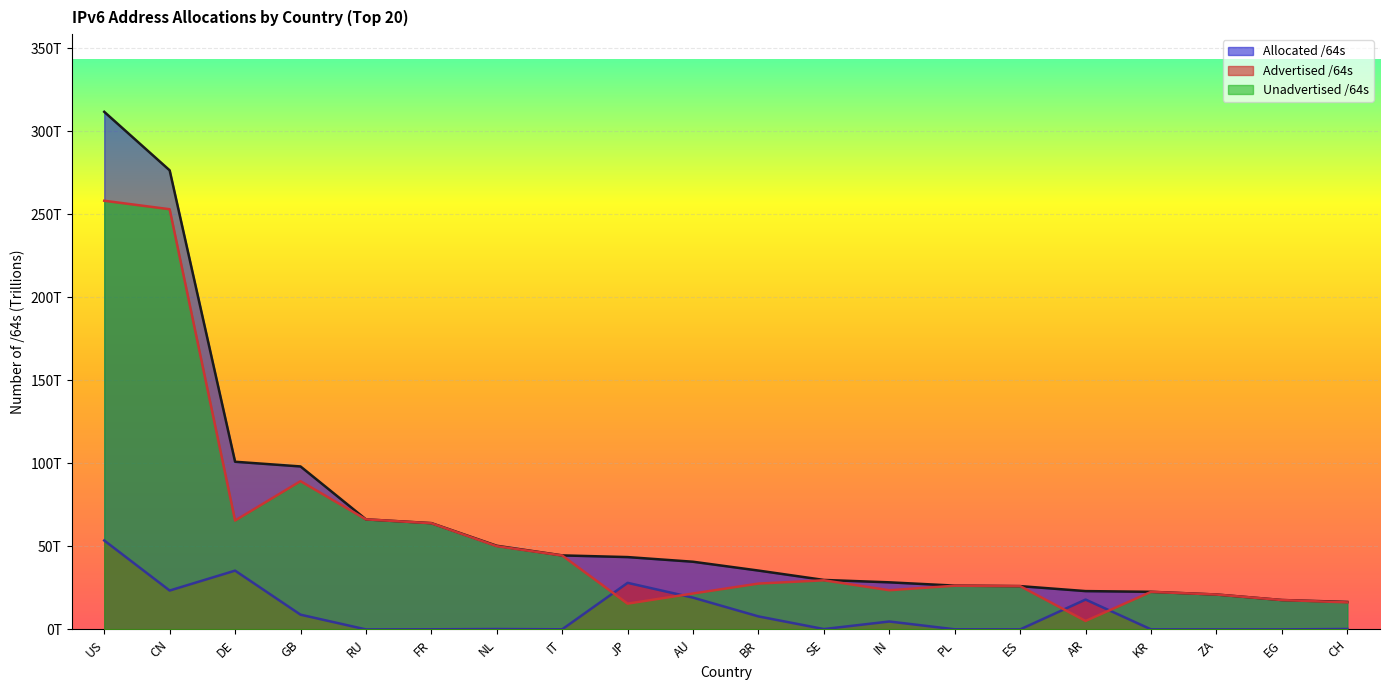

What is the label of the 3rd point from the left?

DE